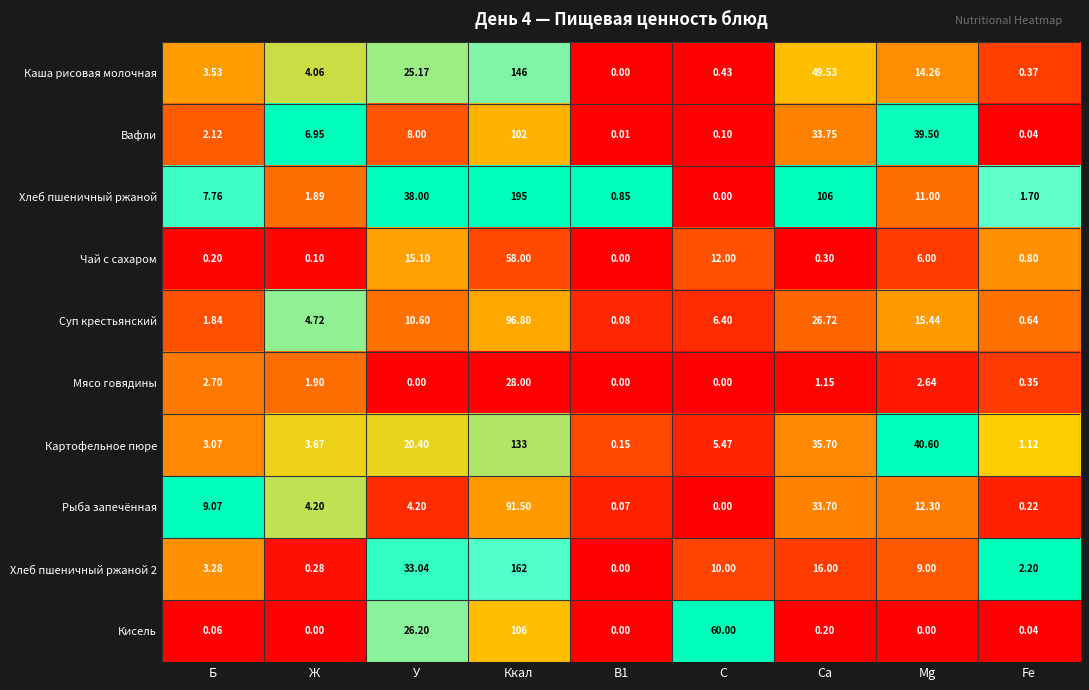

What is the maximum value shown in the chart?

195.0